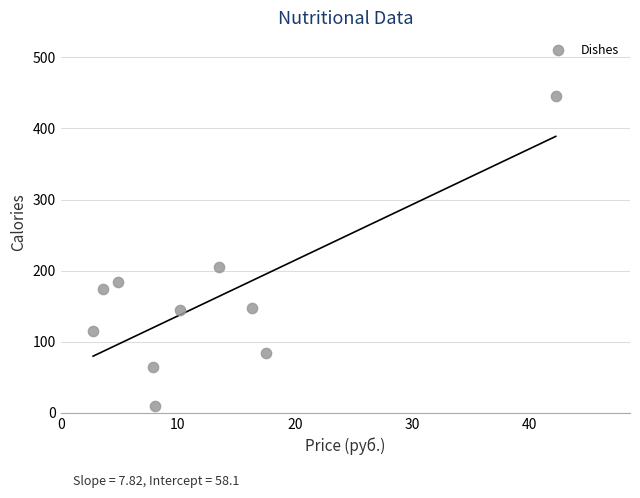

What Y value in the scatter plot is closest to 227?

205.4